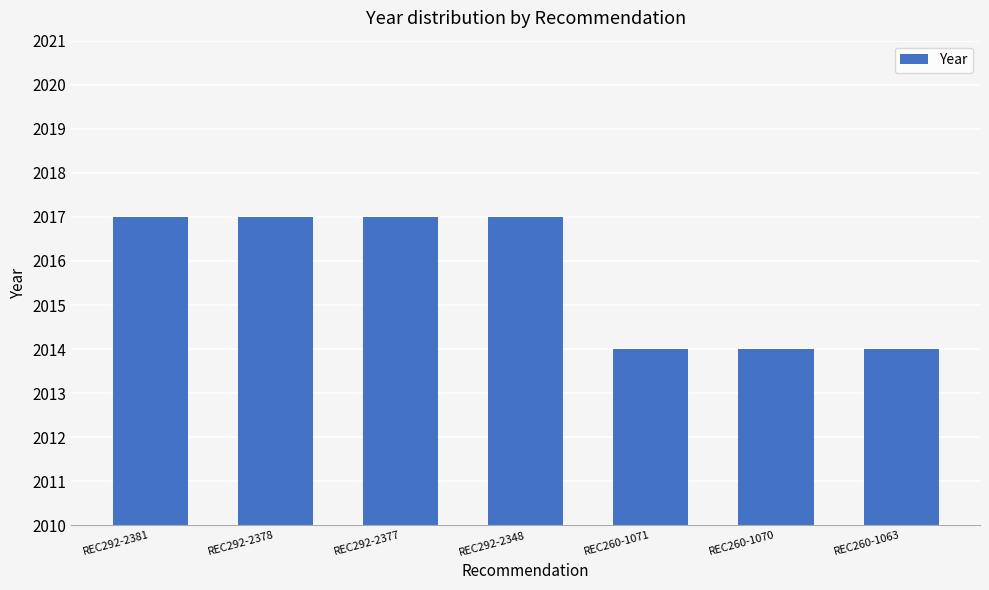

What value does the data have at REC292-2348?

2017